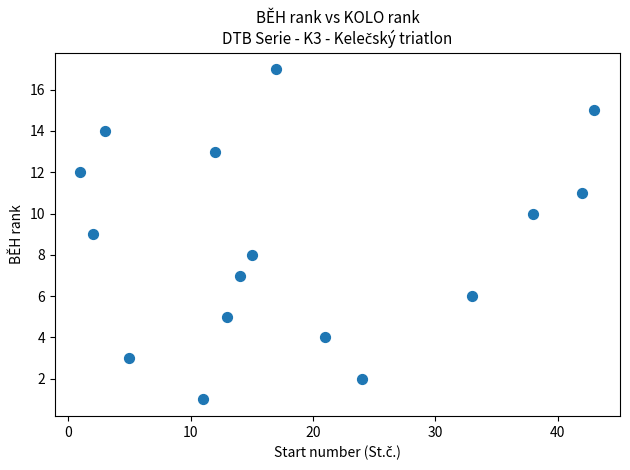

What is the range of Y values (max minus min)?

16